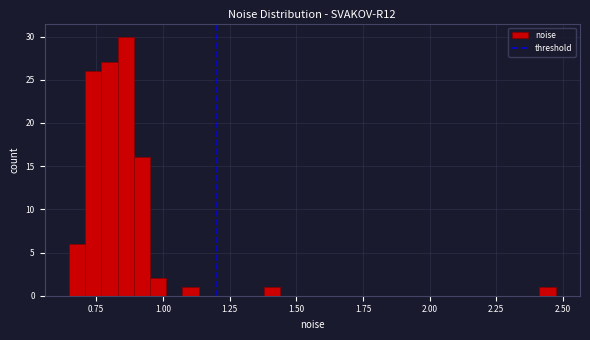

Read against the x-axis, roughly where is the centre of the tallest bar?

0.85